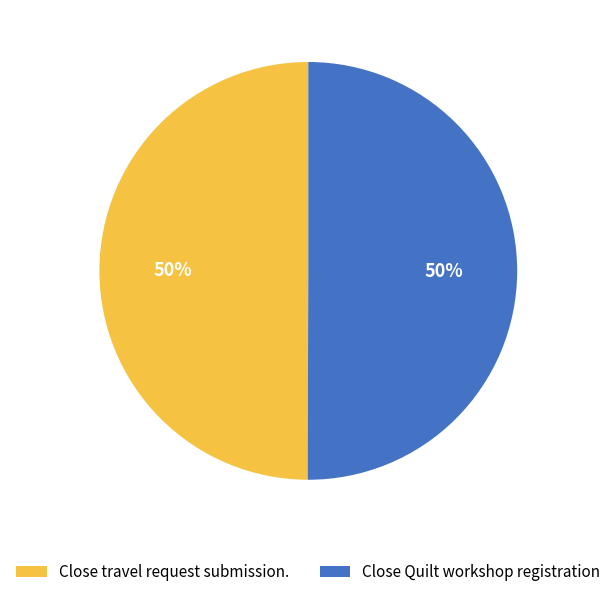

The Close travel request submission. slice represents 50% of the pie. True or false?

True